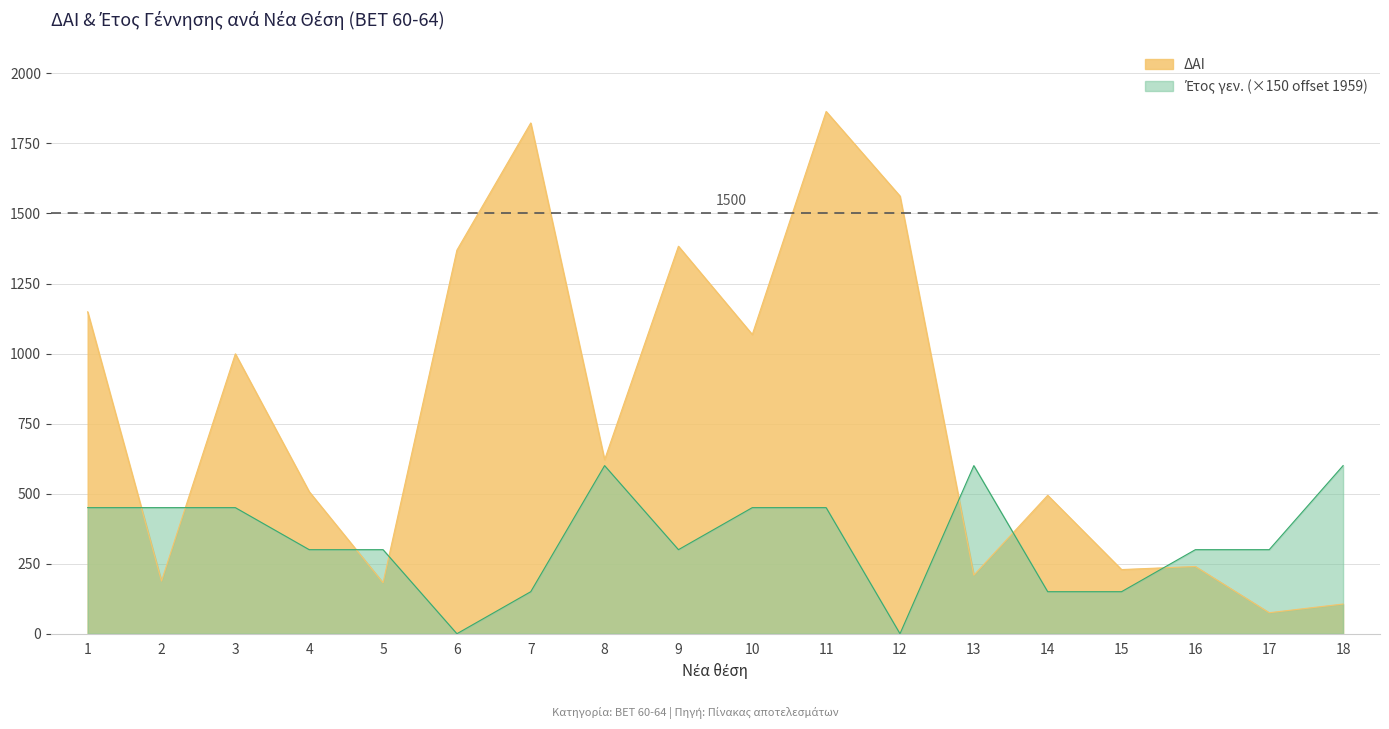

Which has a higher value, 4 or 9?

9